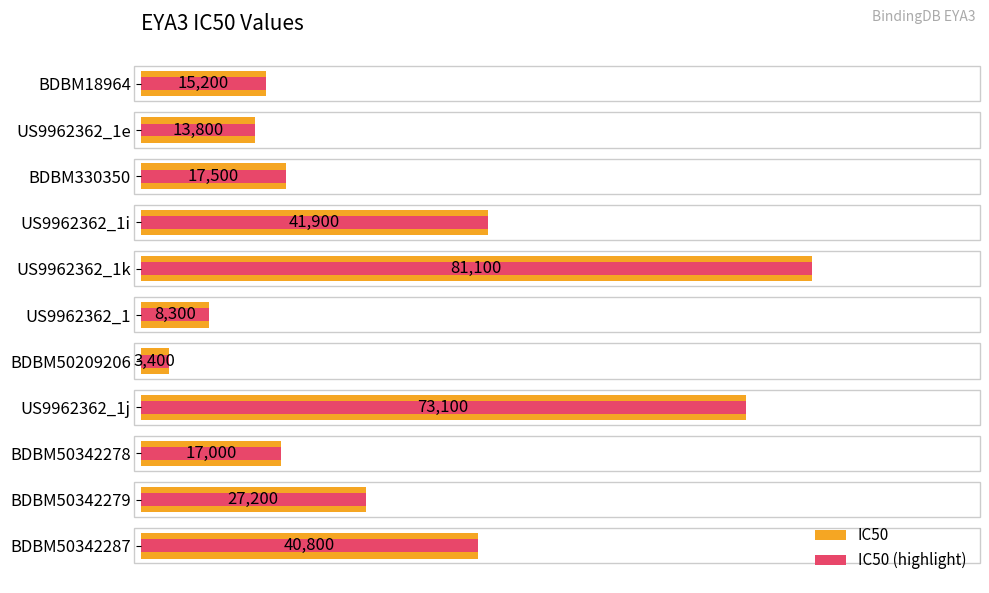

What is the minimum value for IC50?

3400